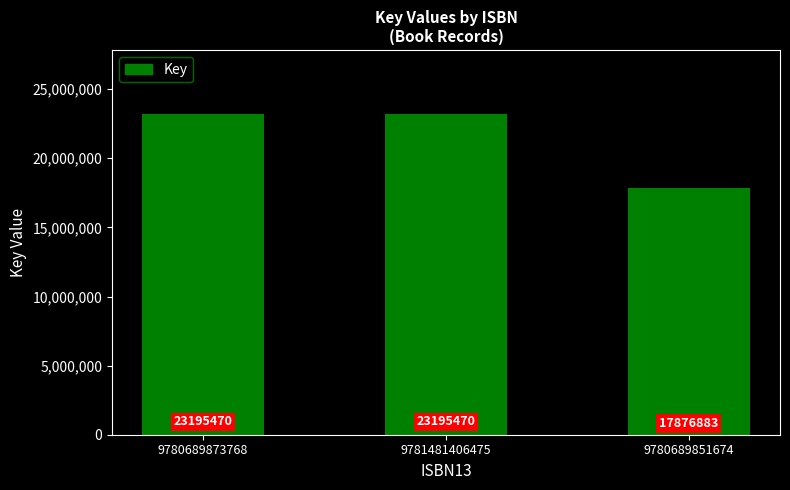

Count the values in the range 17876883 to 23195470.

3